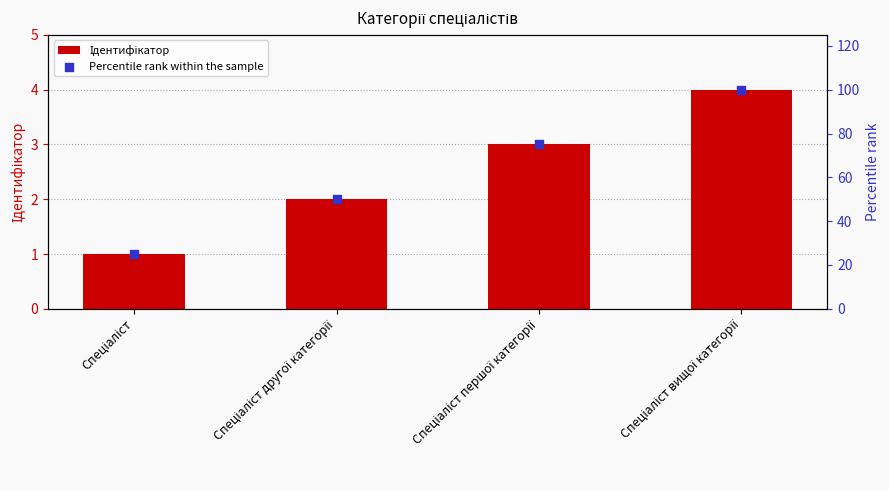

At which category is the sum across all series the highest?

Спеціаліст вищої категорії